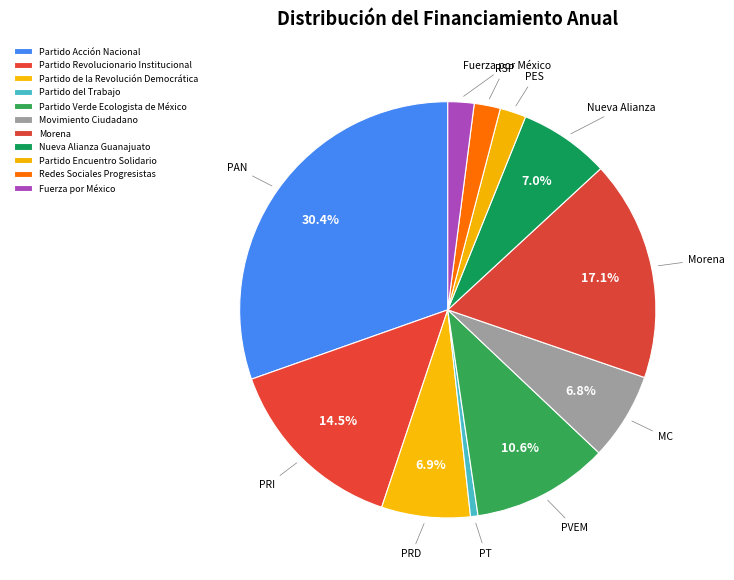

How many slices are in this pie chart?

11